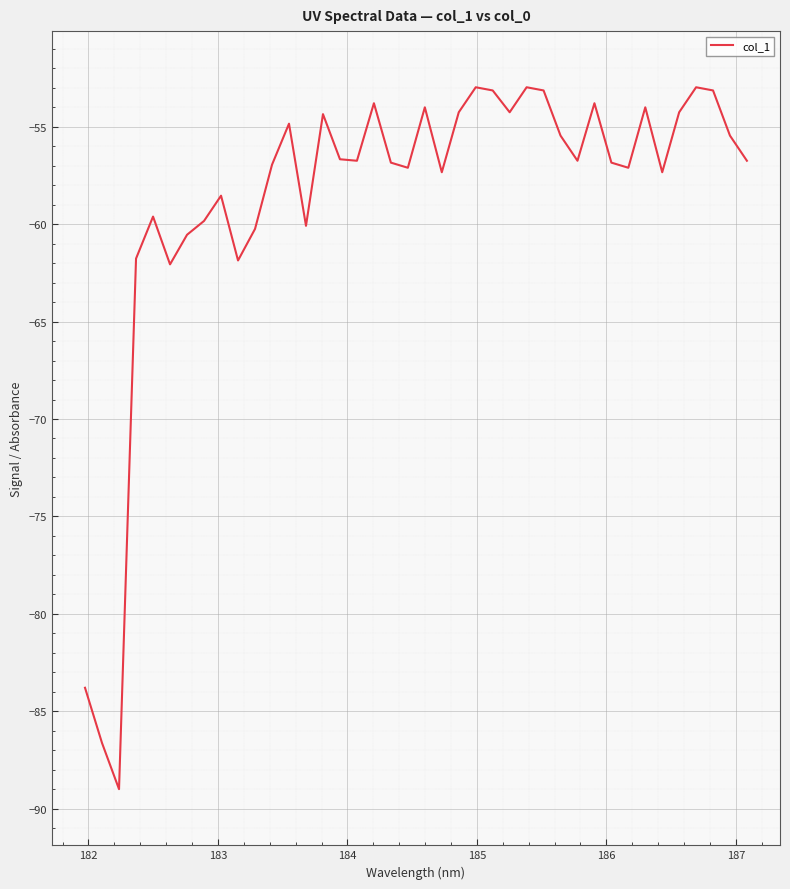

What is the maximum value shown in the chart?

-53.0